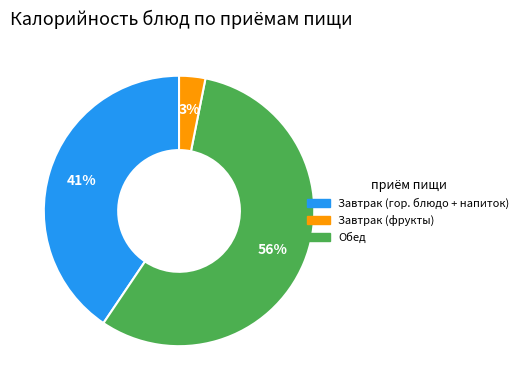

How many slices are in this pie chart?

3